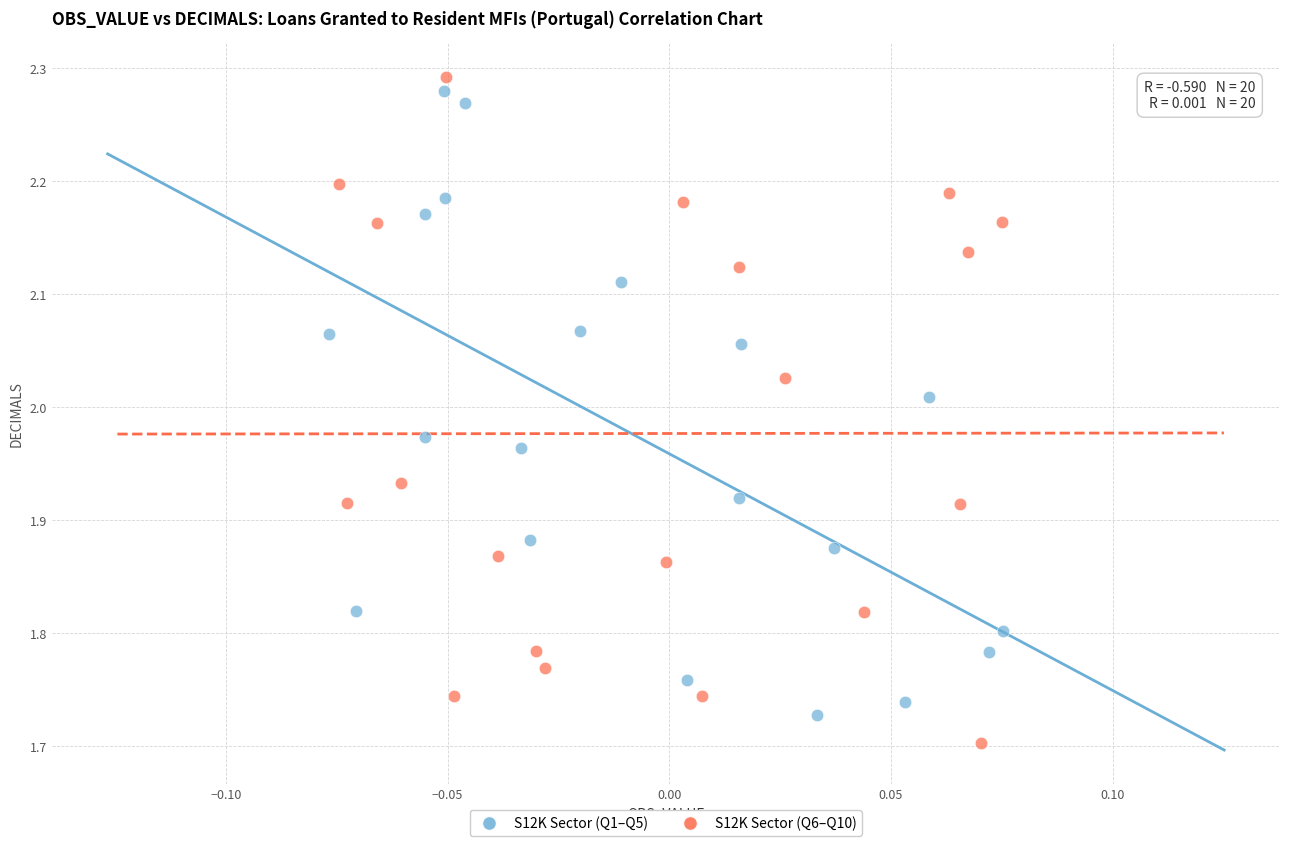

Which series contains the highest Y value?

S12K Sector (Q6–Q10)